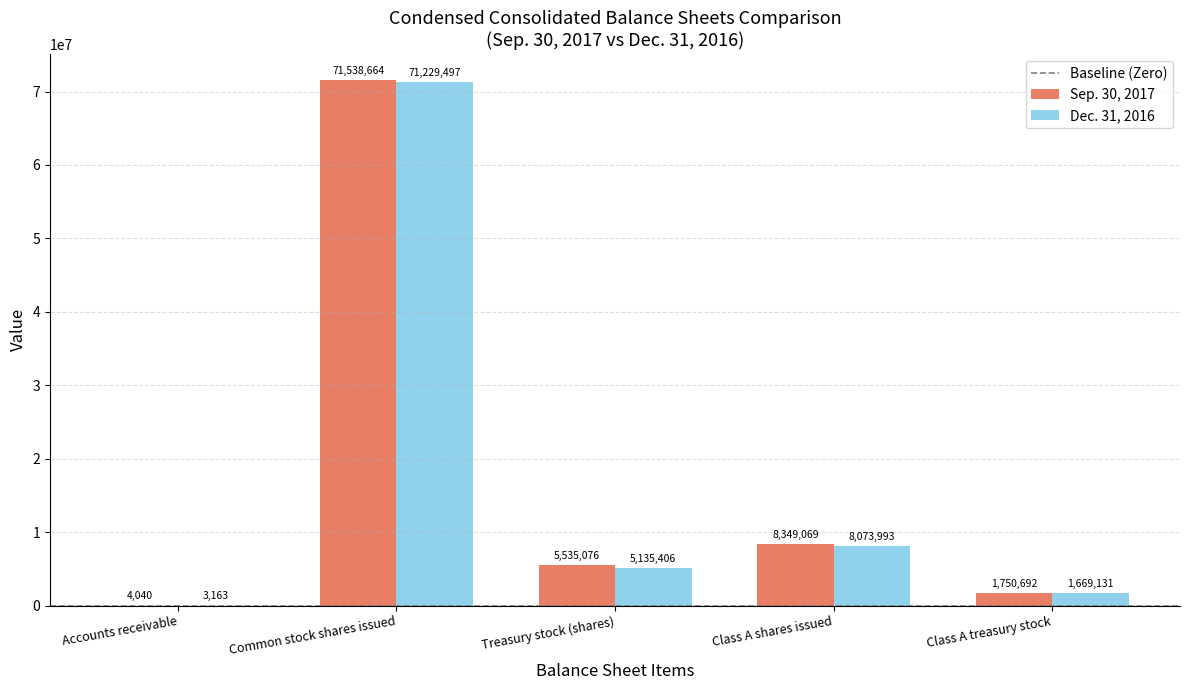

Reading right to left, extract all data points from this chart.

Sep. 30, 2017: 1750692	8349069	5535076	71538664	4040
Dec. 31, 2016: 1669131	8073993	5135406	71229497	3163